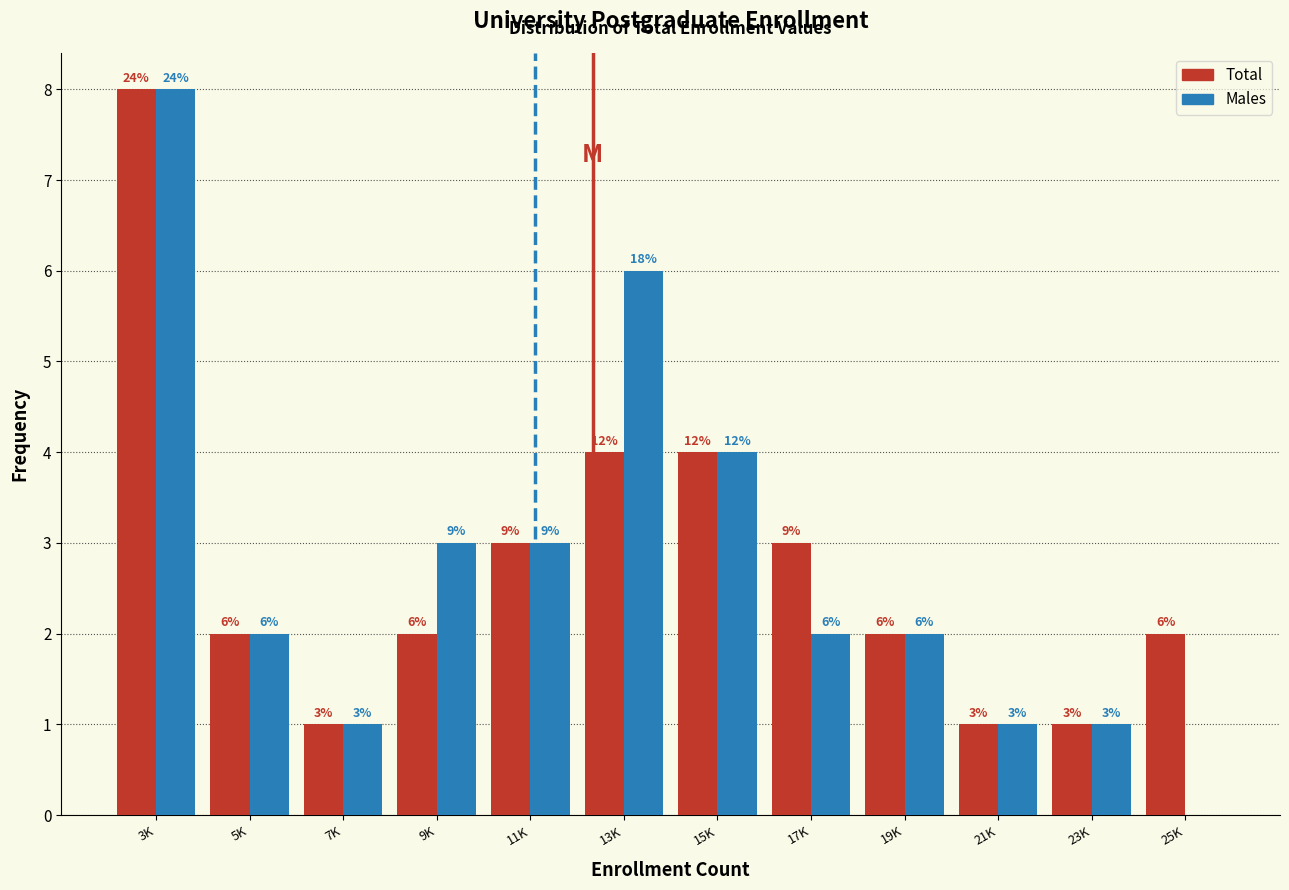

Reading left to right, what are all the values shown in this chart?

Total: 3K=8	5K=2	7K=1	9K=2	11K=3	13K=4	15K=4	17K=3	19K=2	21K=1	23K=1	25K=2
Males: 3K=8	5K=2	7K=1	9K=3	11K=3	13K=6	15K=4	17K=2	19K=2	21K=1	23K=1	25K=0